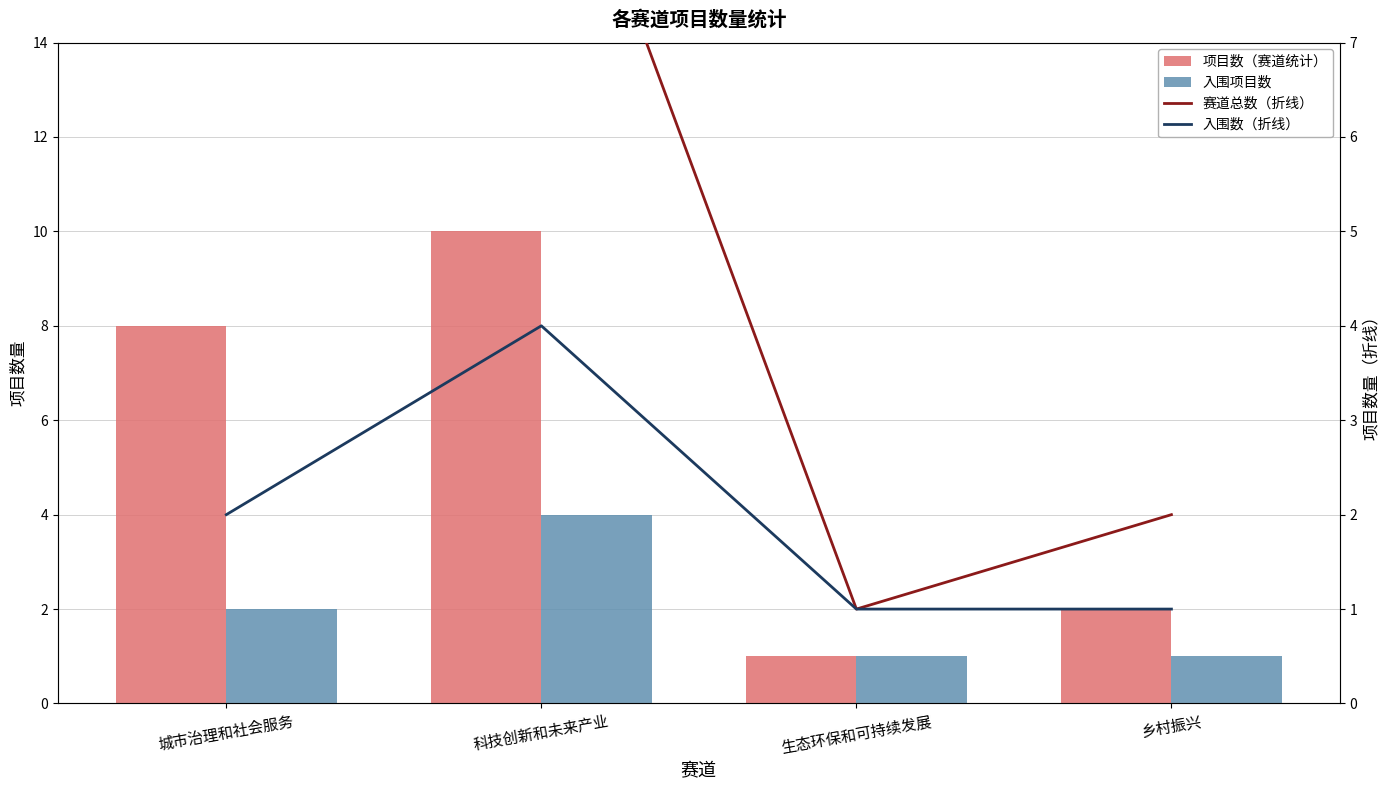

What is the label of the 4th bar from the right?

城市治理和社会服务